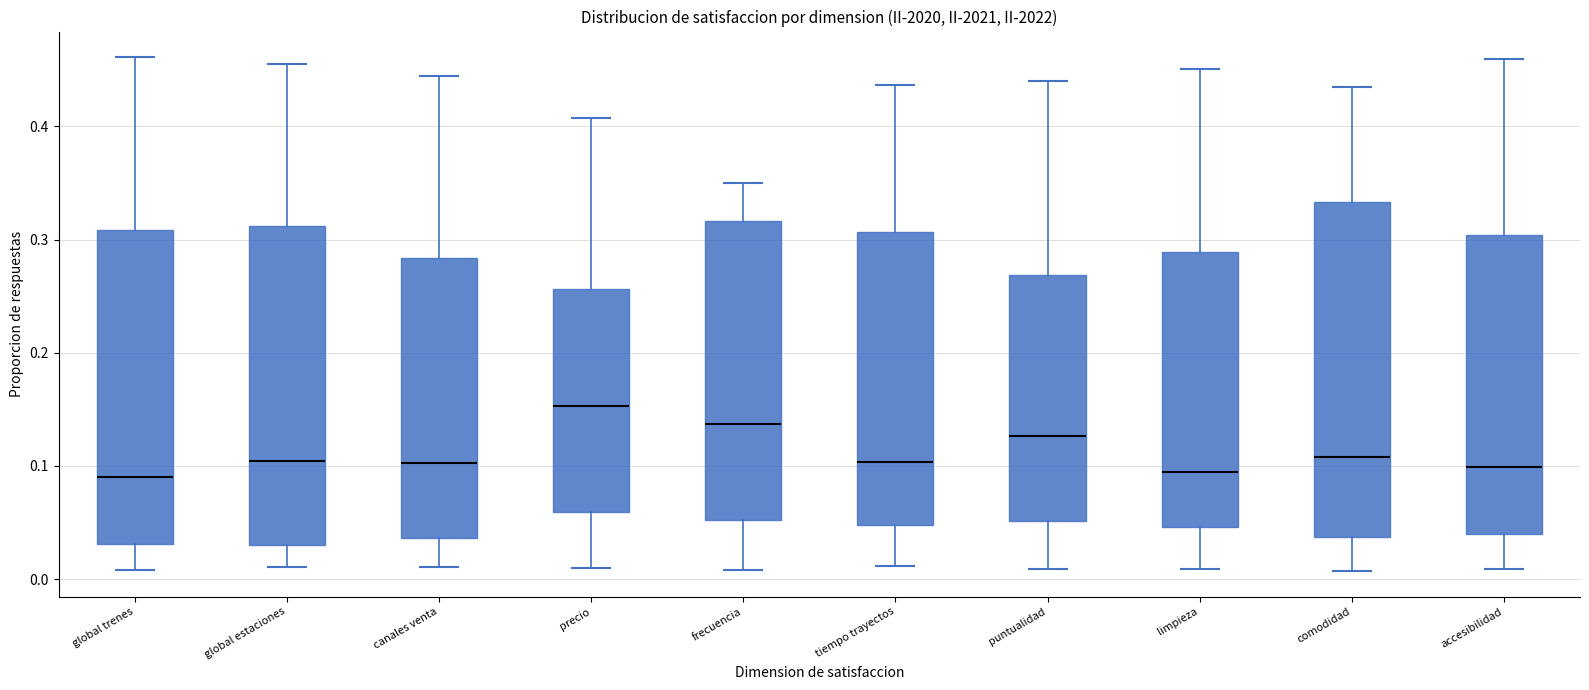

Reading left to right, read every box against the y-axis: the position of its median line, the range the box covers, and the ends of its whiskers. The values are not printed on the chart, so give them approximately, as read against the axis.

global trenes: median 0.09, box 0.03 to 0.31, whiskers 0.01 to 0.46
global estaciones: median 0.10, box 0.03 to 0.31, whiskers 0.01 to 0.46
canales venta: median 0.10, box 0.04 to 0.28, whiskers 0.01 to 0.44
precio: median 0.15, box 0.06 to 0.26, whiskers 0.01 to 0.41
frecuencia: median 0.14, box 0.05 to 0.32, whiskers 0.01 to 0.35
tiempo trayectos: median 0.10, box 0.05 to 0.31, whiskers 0.01 to 0.44
puntualidad: median 0.13, box 0.05 to 0.27, whiskers 0.01 to 0.44
limpieza: median 0.10, box 0.05 to 0.29, whiskers 0.01 to 0.45
comodidad: median 0.11, box 0.04 to 0.33, whiskers 0.01 to 0.43
accesibilidad: median 0.10, box 0.04 to 0.30, whiskers 0.01 to 0.46